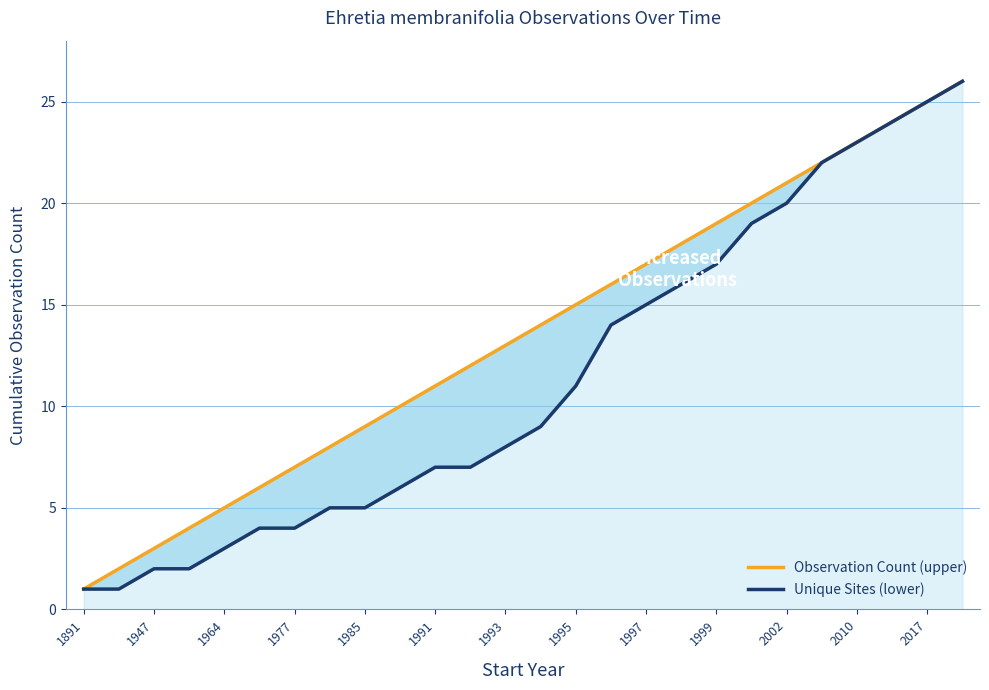

List the series in order of their peak value, lowest first.

Observation Count (upper), Unique Sites (lower)